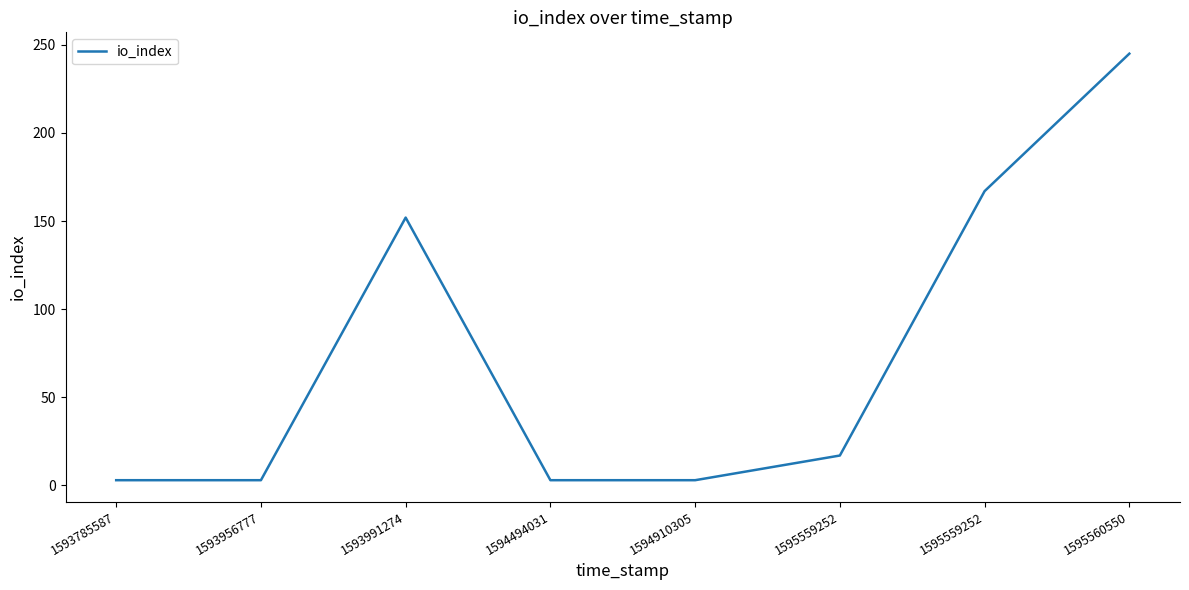

How many lines are shown in the chart?

1